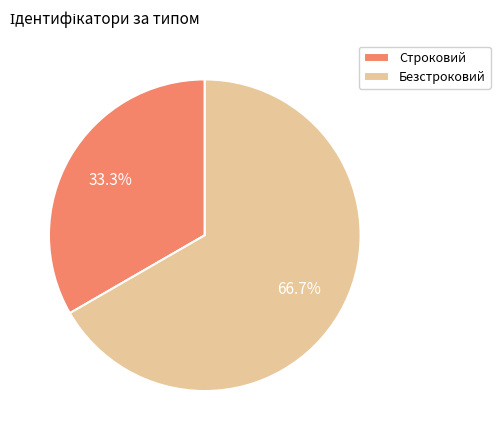

Combined, do Безстроковий and Строковий account for over 50%?

Yes